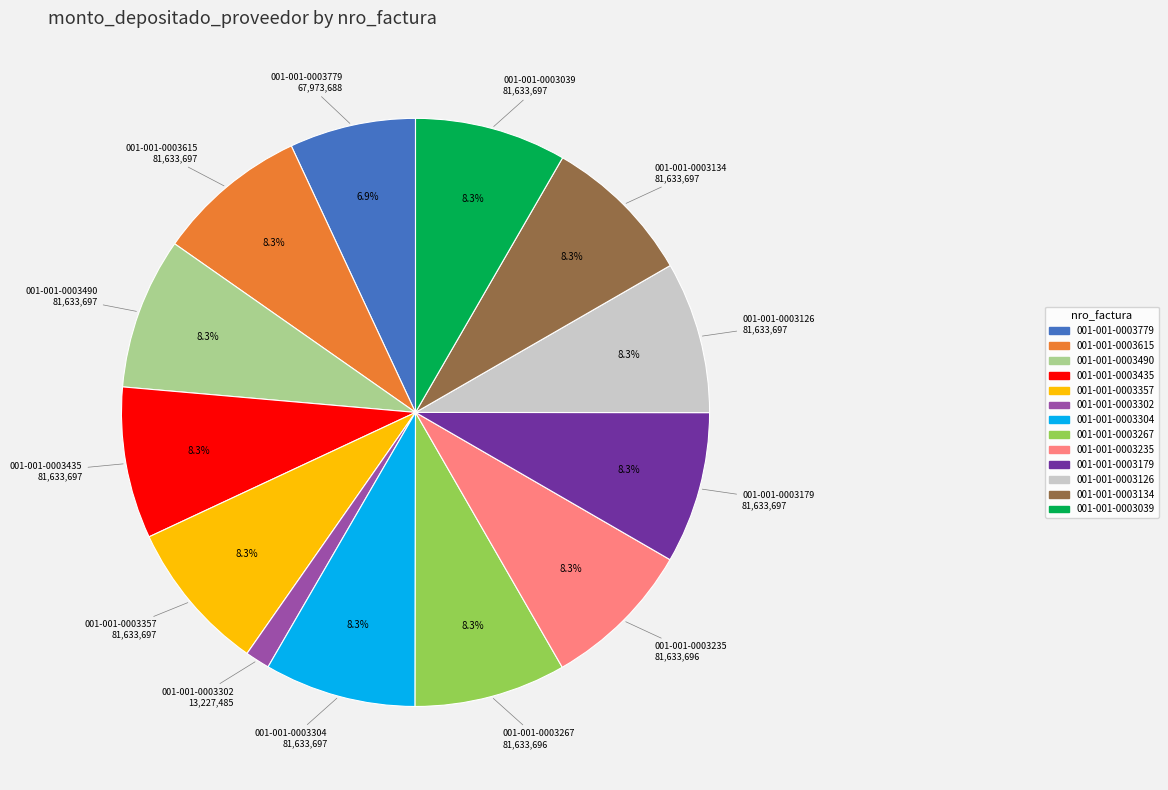

What percentage is the 001-001-0003490 slice, to the nearest percent?

8%